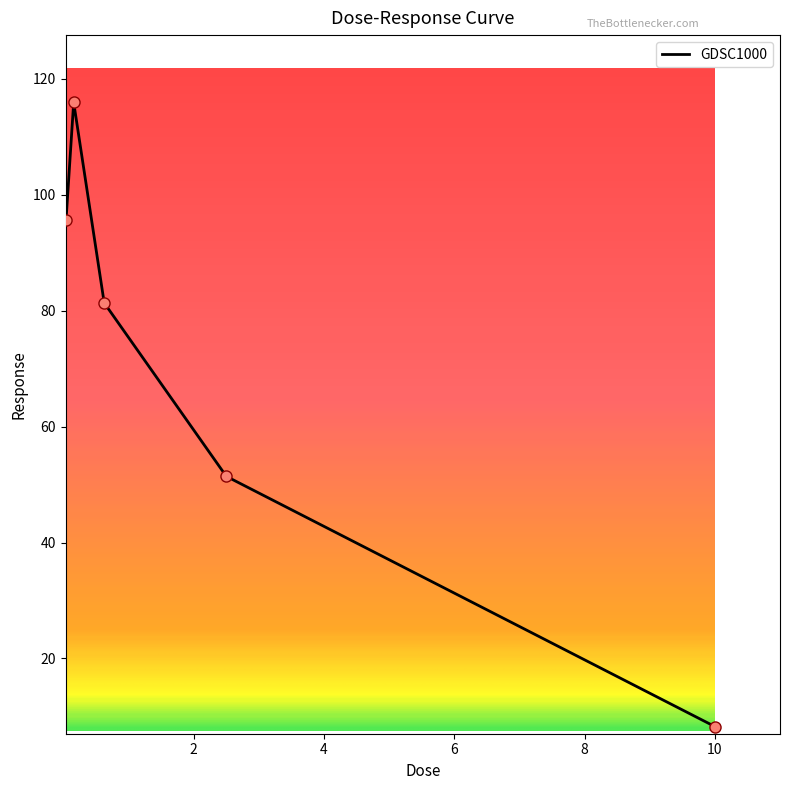

What is the difference between the second highest and second lowest values?

44.2